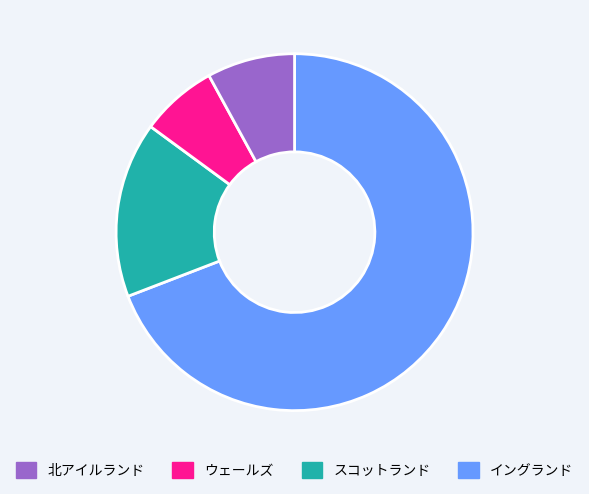

Is there any slice that represents more than half of the pie?

Yes